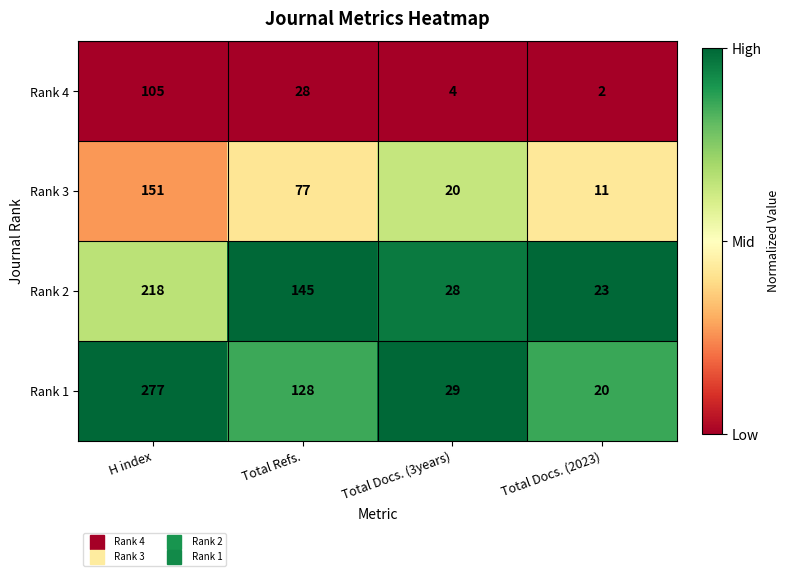

Reading left to right, transcribe all the data shown in this chart.

Rank 4: H index=105	Total Refs.=28	Total Docs. (3years)=4	Total Docs. (2023)=2
Rank 3: H index=151	Total Refs.=77	Total Docs. (3years)=20	Total Docs. (2023)=11
Rank 2: H index=218	Total Refs.=145	Total Docs. (3years)=28	Total Docs. (2023)=23
Rank 1: H index=277	Total Refs.=128	Total Docs. (3years)=29	Total Docs. (2023)=20